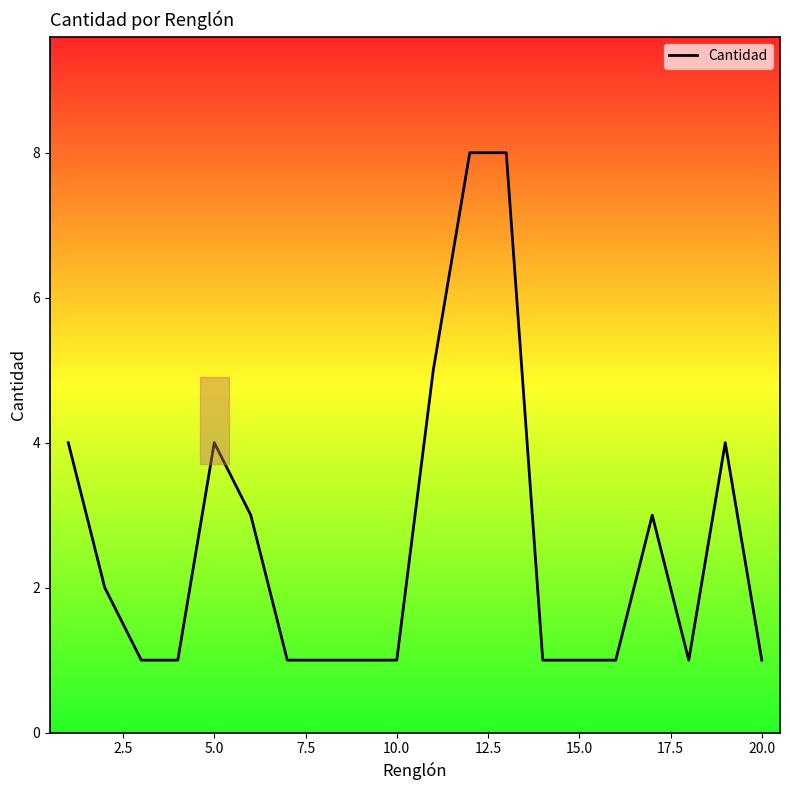

What is the average value?

3